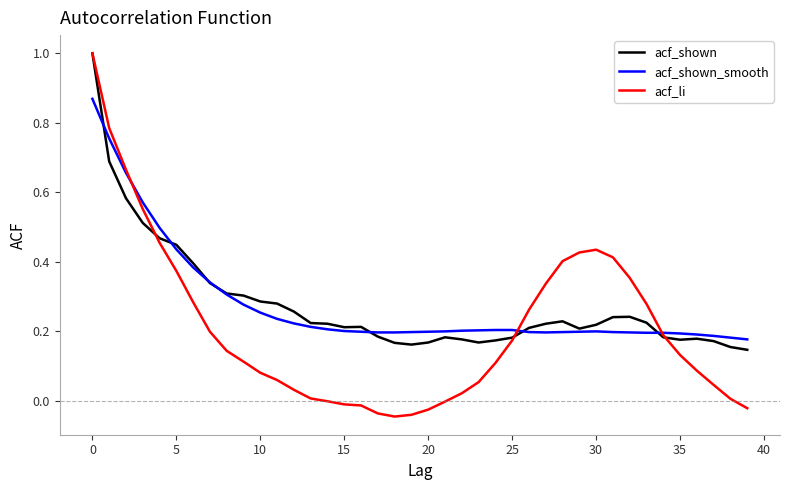

Which series has the largest range (max minus min)?

acf_li